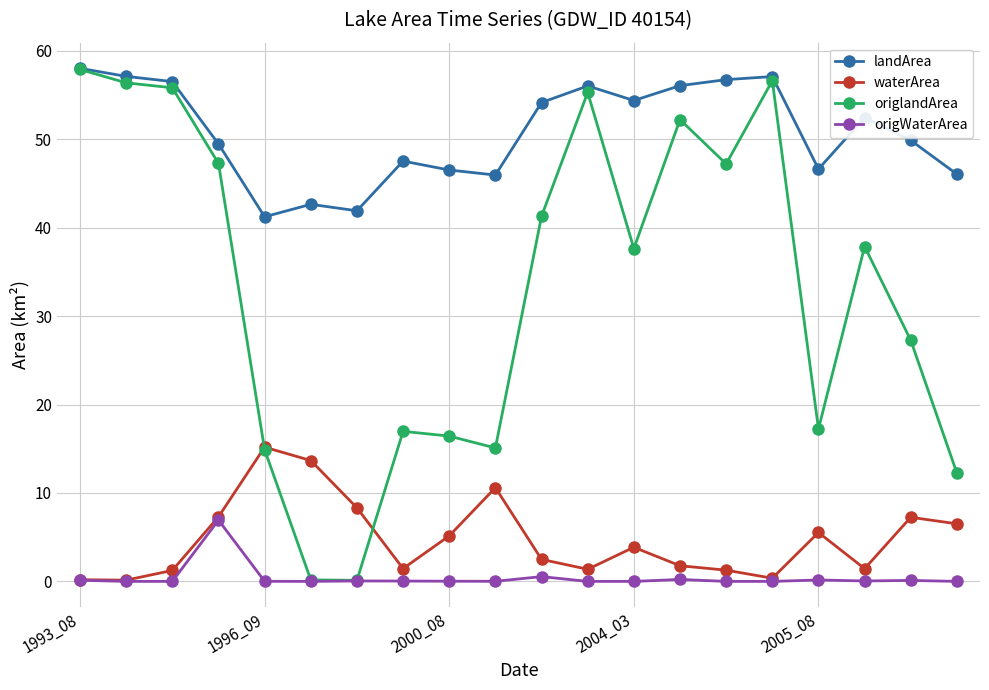

What are all the series names shown in the legend?

landArea, waterArea, origlandArea, origWaterArea